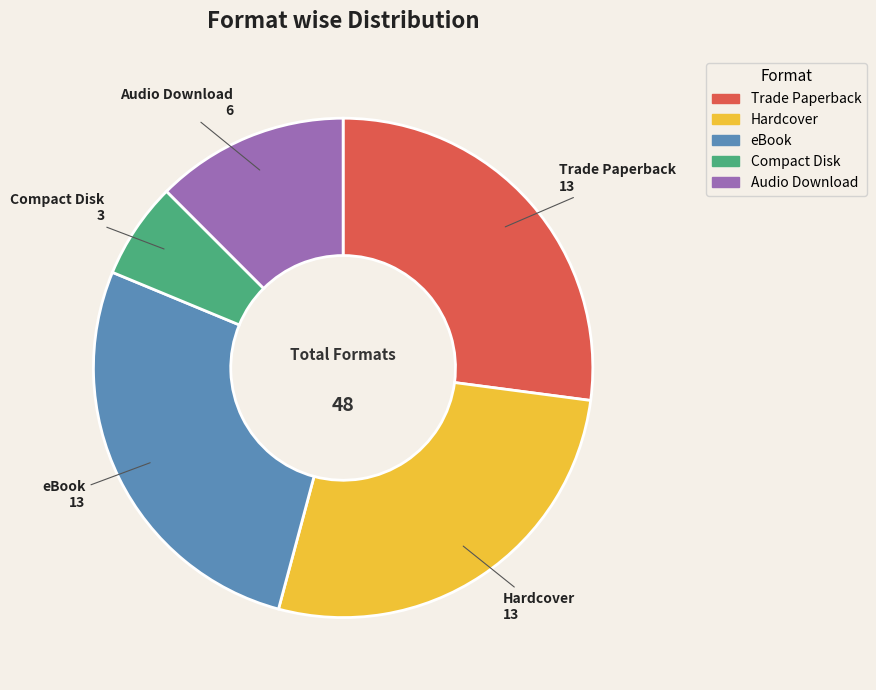

Which slice is the smallest?

Compact Disk